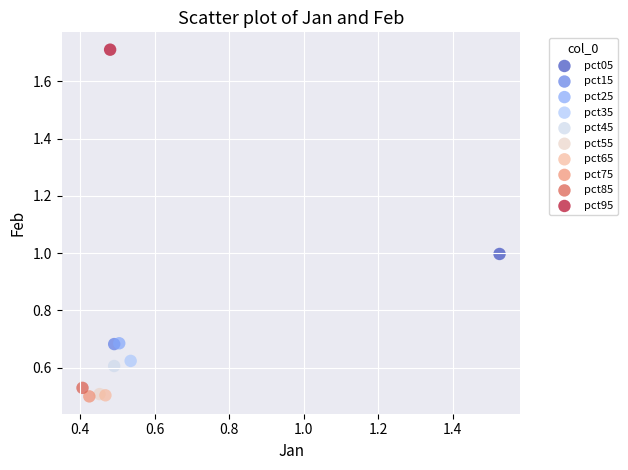

What are all the series names shown in the legend?

pct05, pct15, pct25, pct35, pct45, pct55, pct65, pct75, pct85, pct95